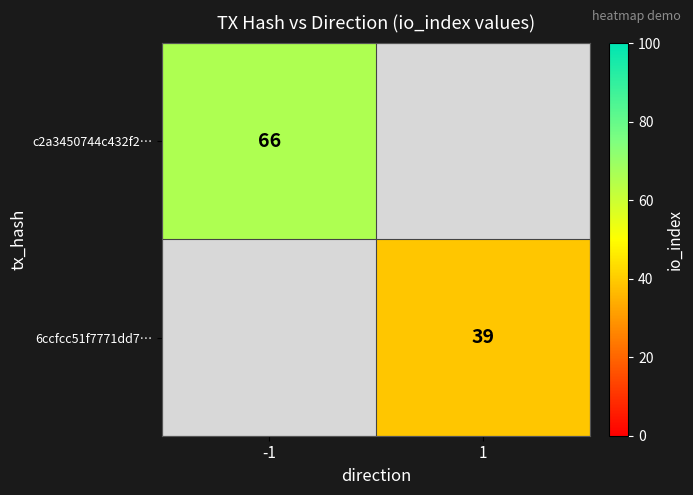

How many distinct data groups are displayed?

2